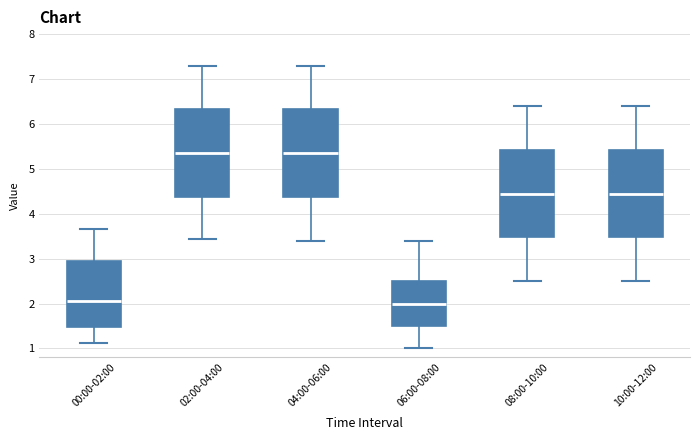

Where does the lower whisker of the box for 06:00-08:00 end on the y-axis? The values are not printed on the chart, so give them approximately, as read against the axis.

1.0